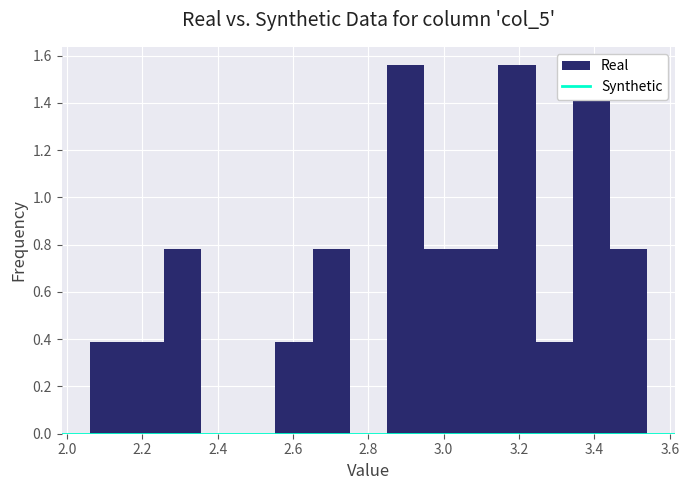

How tall is the bar that spans 2.06 to 2.16 on the x-axis? Neither the bar edges nor the heights are printed on the chart, so give them approximately, as read against the axes.

0.38